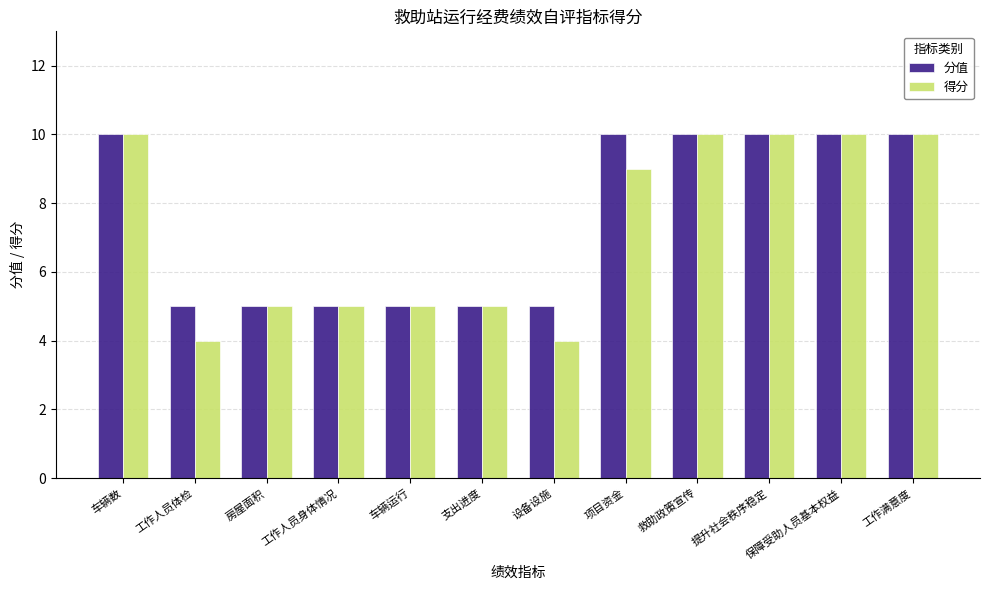

The value of 得分 at 车辆数 is 16. True or false?

False